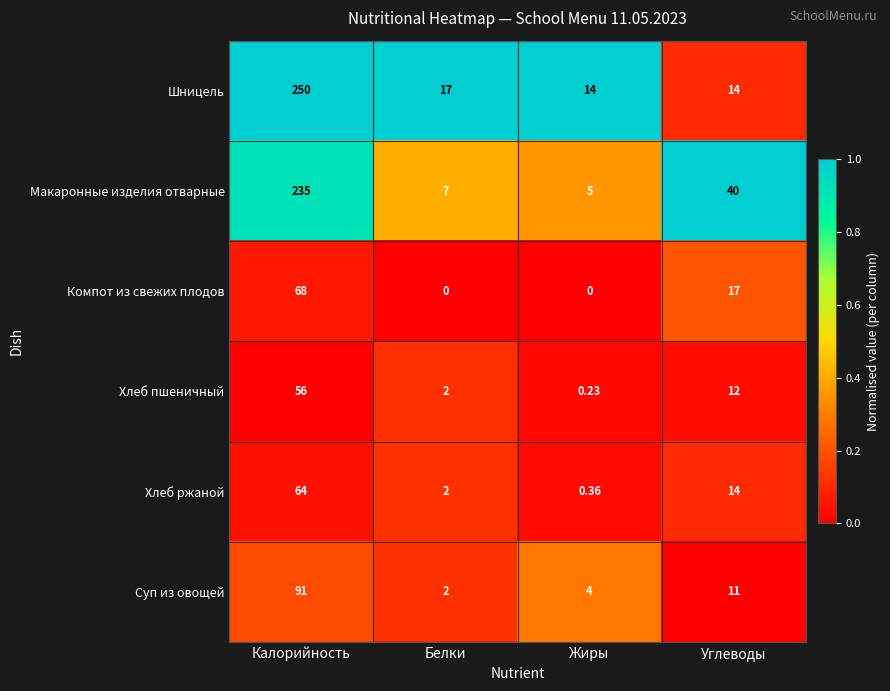

At which label does Компот из свежих плодов first exceed 17?

Калорийность